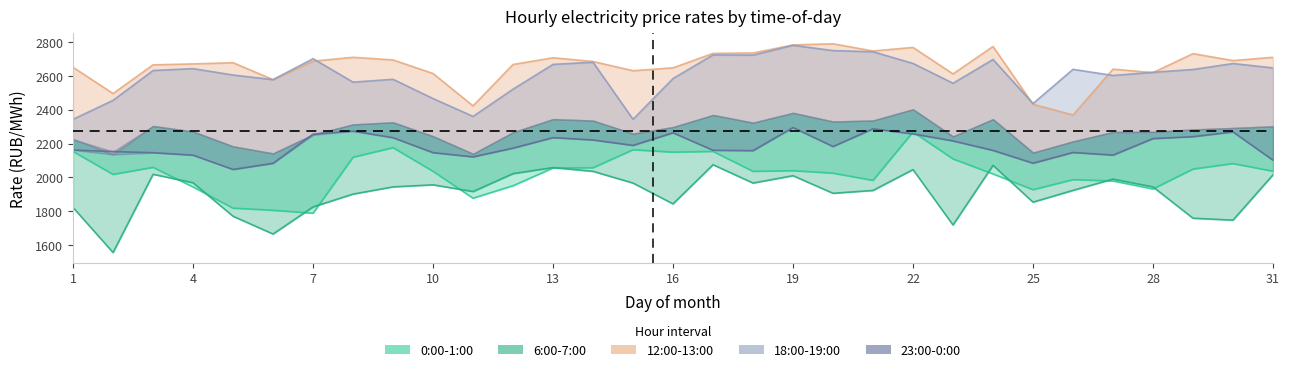

Reading left to right, transcribe all the data shown in this chart.

0:00-1:00: 2153.3	2017.8	2059.5	1943.5	1818.4	1805.8	1788.5	2119.4	2175.8	2035.9	1877.3	1950.9	2055.7	2057.1	2163.6	2149.3	2153.6	2035.8	2039.9	2025.1	1982.5	2268.8	2109.2	2020.5	1927.3	1986.9	1979.1	1931.8	2049.4	2081.8	2036.7
6:00-7:00: 1822.3	1556.1	2018.4	1968.4	1770.5	1665.5	1825.7	1901.4	1944.0	1956.2	1916.5	2022.3	2058.1	2035.9	1966.6	1843.5	2075.0	1966.7	2010.1	1906.1	1923.0	2046.1	1719.0	2071.5	1853.8	1923.4	1990.0	1944.0	1758.8	1747.6	2015.3
12:00-13:00: 2650.3	2495.5	2664.9	2670.6	2677.6	2577.5	2686.6	2709.6	2694.0	2613.7	2422.6	2667.2	2706.7	2684.8	2630.3	2647.3	2732.6	2734.9	2782.6	2789.4	2746.8	2767.8	2611.4	2773.5	2432.1	2368.7	2639.6	2619.1	2731.2	2690.1	2709.7
18:00-19:00: 2343.3	2455.3	2631.5	2642.6	2604.9	2577.5	2701.4	2562.8	2579.6	2465.8	2360.3	2521.3	2667.7	2680.2	2343.3	2584.1	2723.8	2722.4	2780.6	2749.2	2742.3	2673.4	2556.2	2696.7	2436.3	2638.5	2602.1	2621.1	2637.5	2672.8	2646.9
23:00-0:00: 2161.9	2152.6	2146.0	2131.3	2046.9	2083.2	2255.4	2273.3	2234.6	2146.2	2121.4	2172.9	2235.0	2221.2	2189.1	2263.5	2160.3	2158.1	2294.4	2182.5	2287.1	2256.9	2215.7	2159.5	2083.9	2147.3	2131.7	2229.4	2240.8	2268.7	2101.8